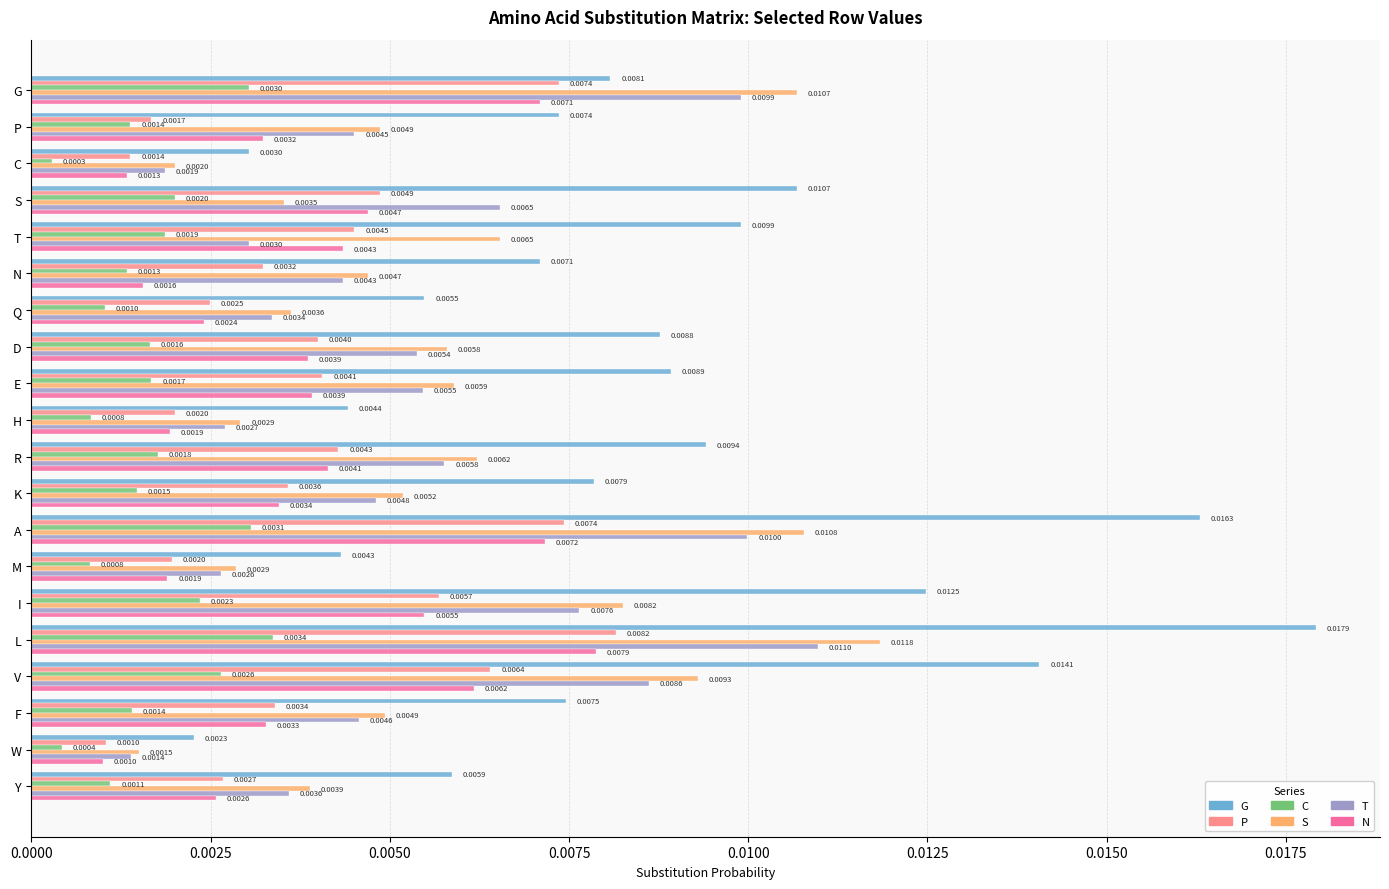

Which label corresponds to the smallest value in the chart?

C